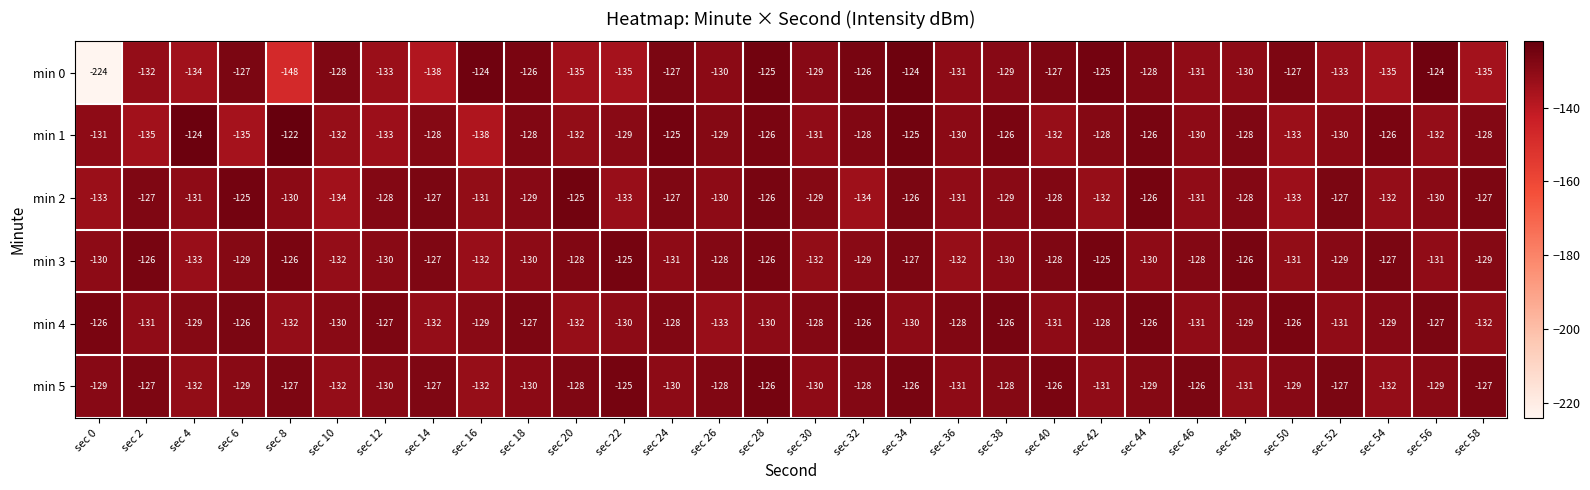

What is the total value across all series at sec 54?

-781